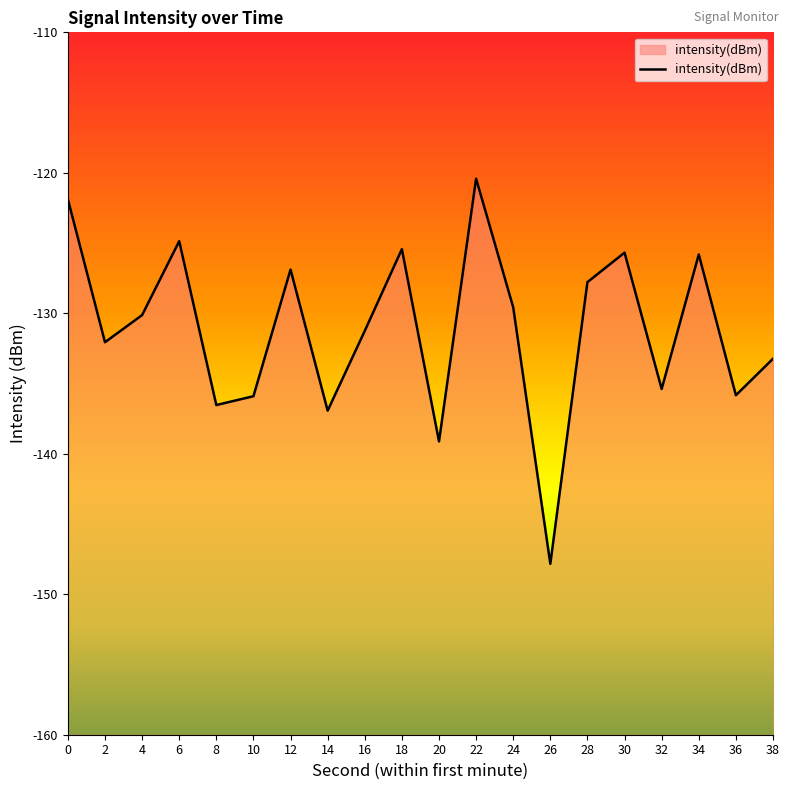

Reading left to right, extract all data points from this chart.

-121.9	-132.1	-130.1	-124.9	-136.5	-135.9	-126.9	-136.9	-131.3	-125.4	-139.1	-120.4	-129.6	-147.8	-127.8	-125.7	-135.4	-125.8	-135.8	-133.2